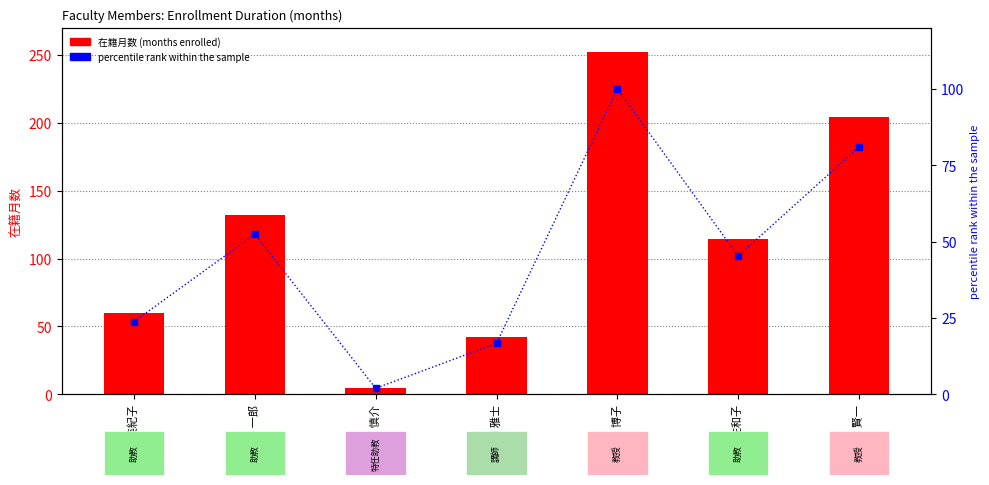

What position from the left is 瀬川 博子?

5